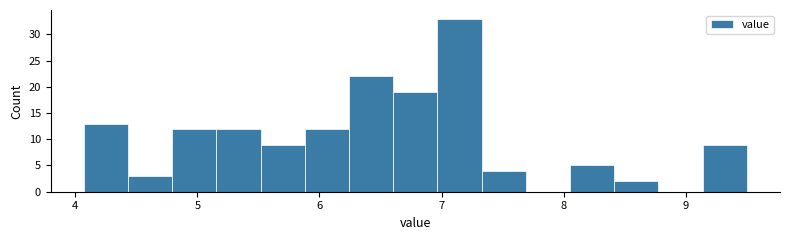

Around what value on the x-axis is the tallest bar? Give the approximate position of its centre, as read against the axis.

7.1